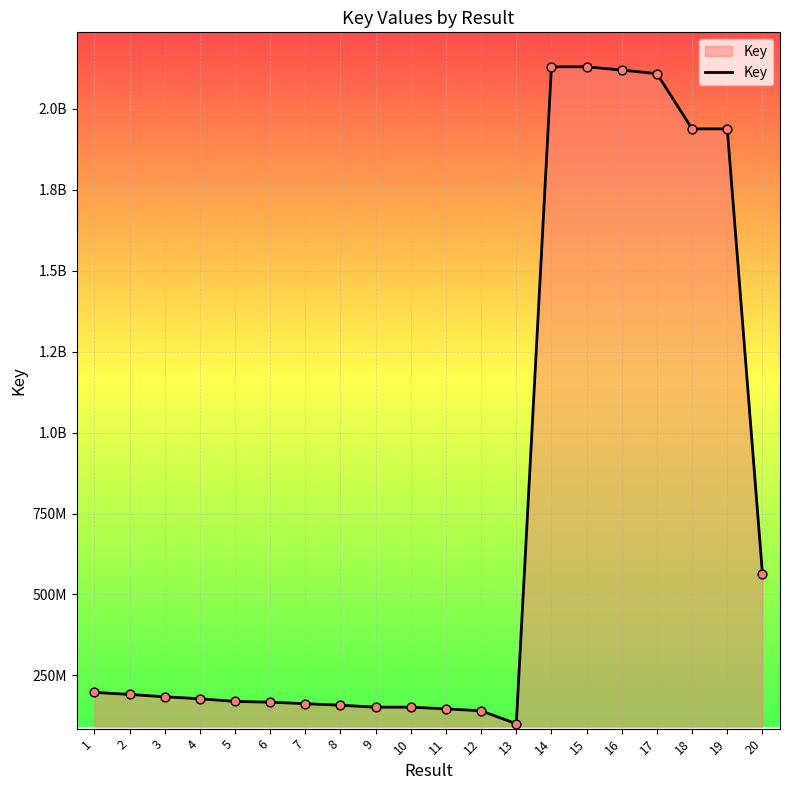

What is the ratio of the value at 9 to the value at 20?

0.3